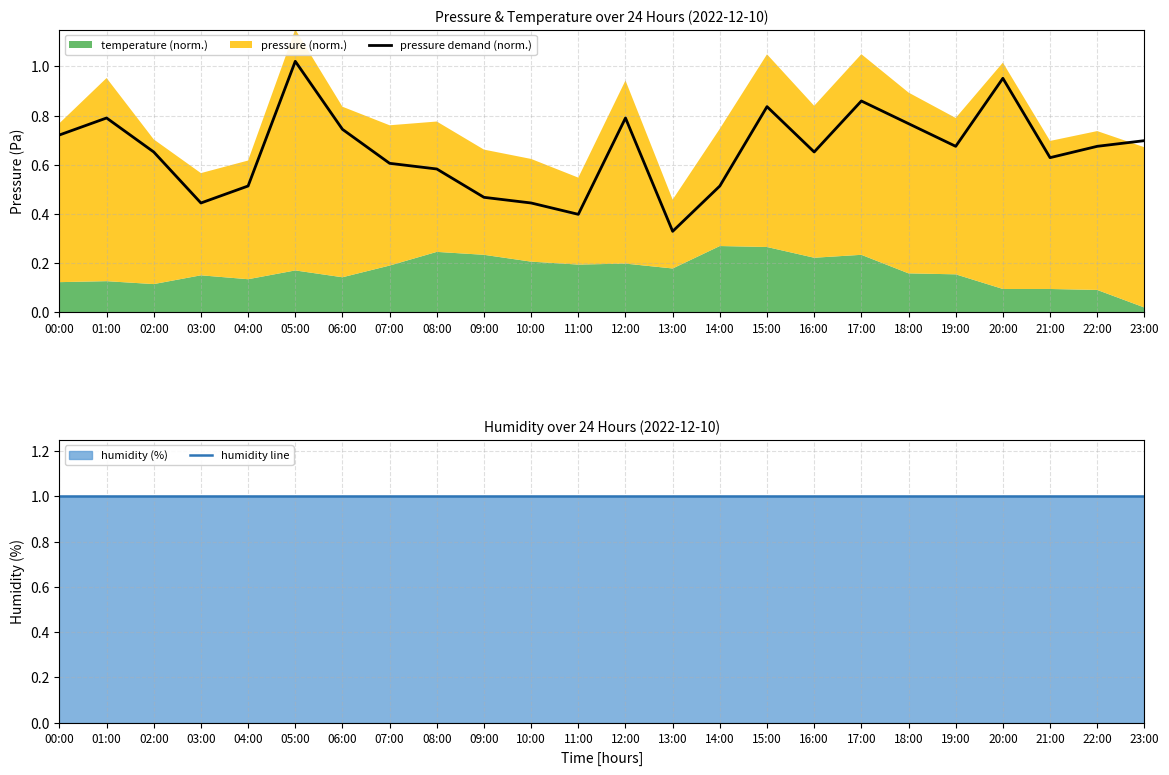

How many categories are shown in the chart?

24